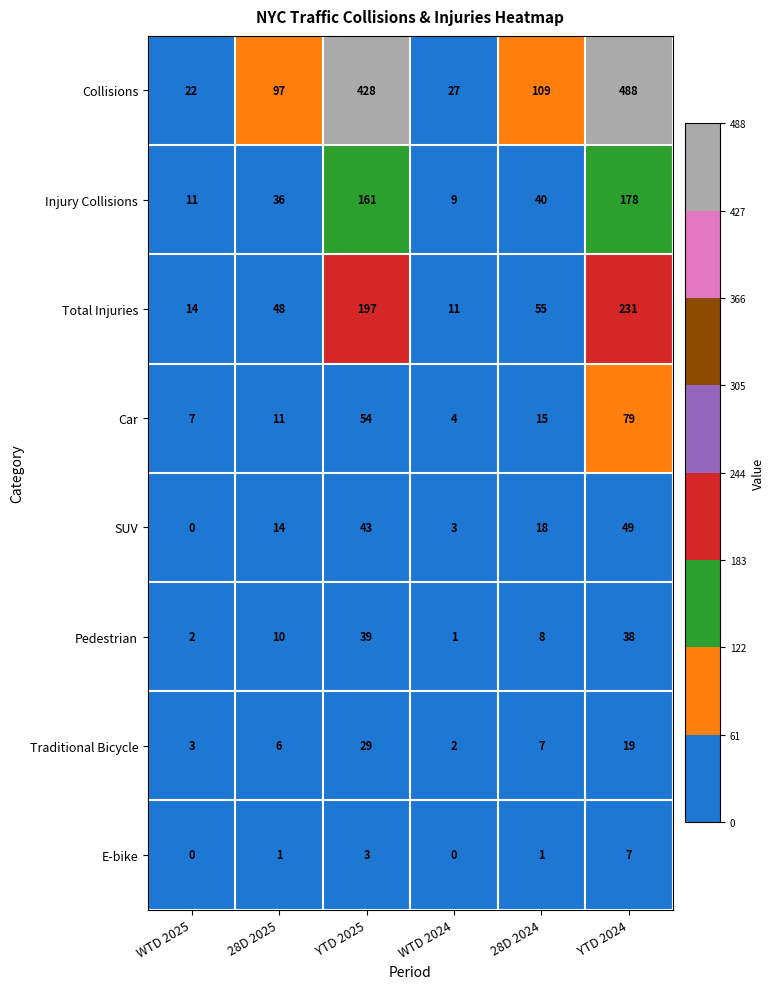

Which series has the largest total across all categories?

Collisions